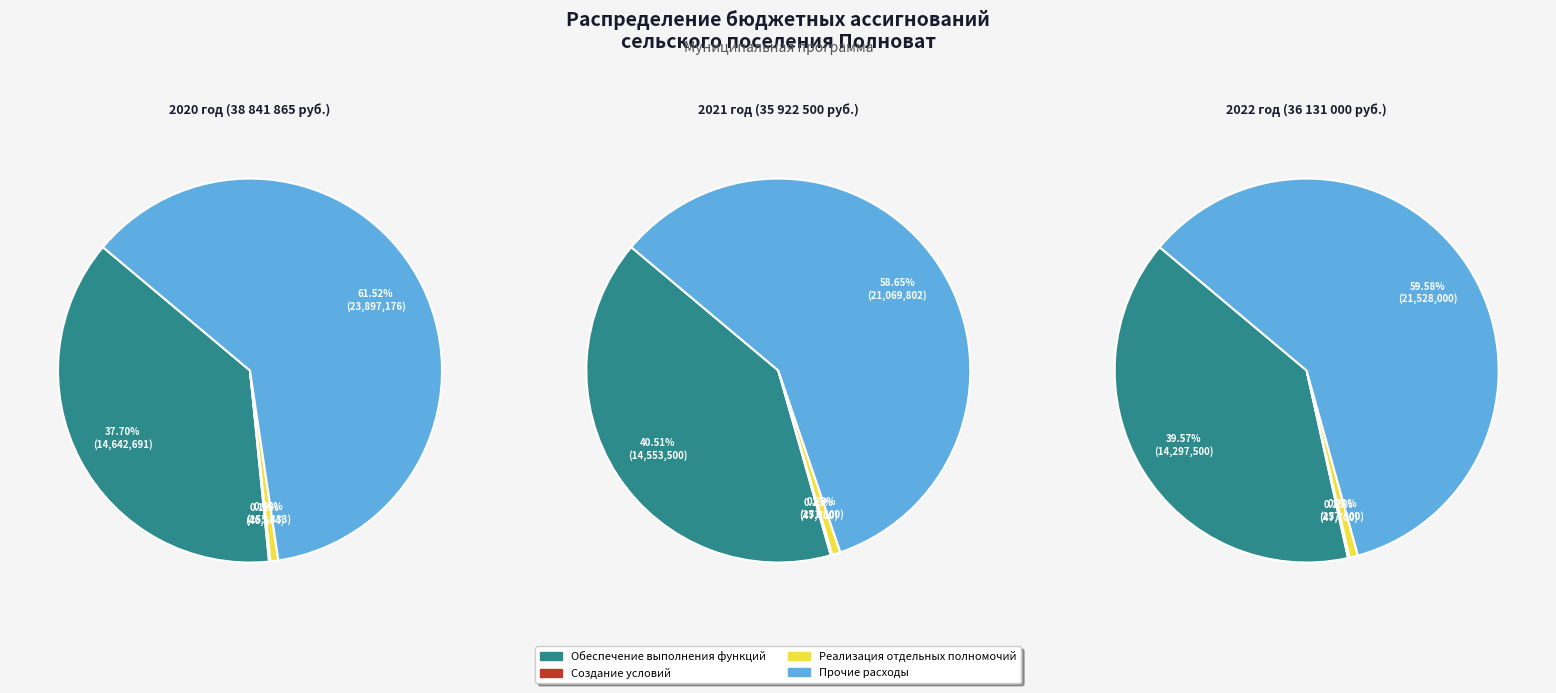

To the nearest percent, what is the average slice percentage?

25%